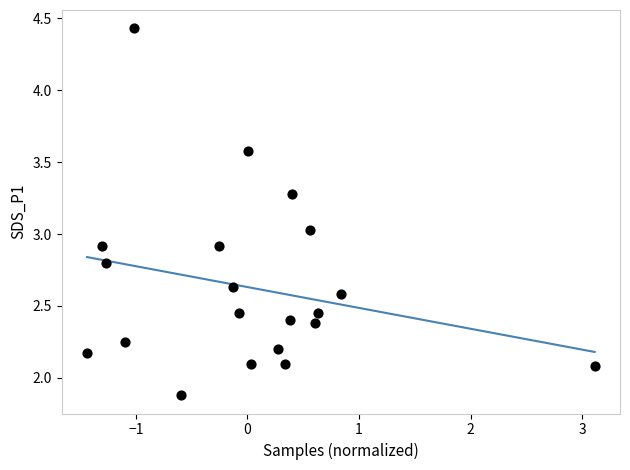

What is the range of X values (max minus min)?

4.5